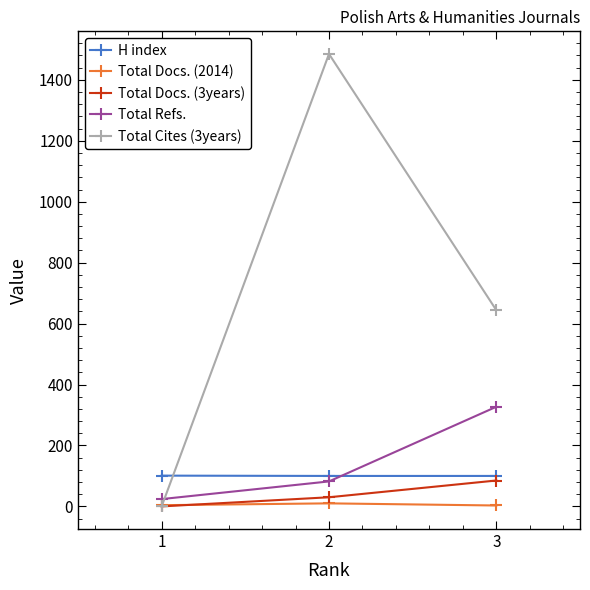

Which series has the widest spread of values?

Total Cites (3years)